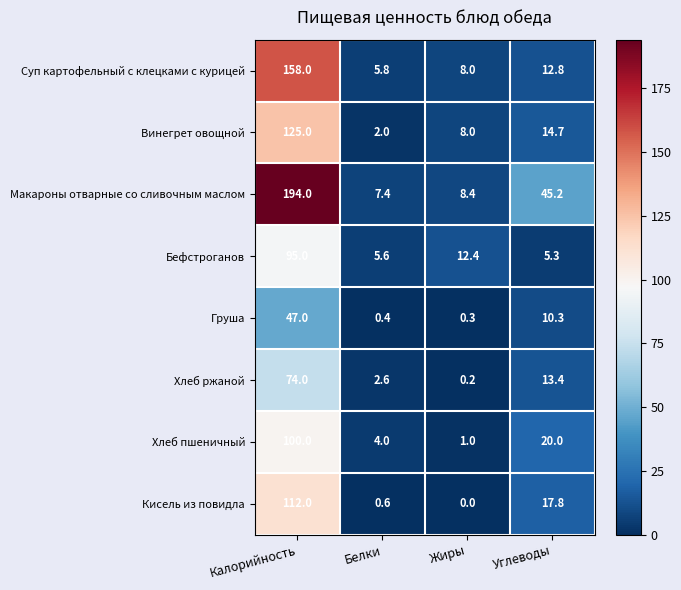

How many values in the Макароны отварные со сливочным маслом series exceed 45?

2